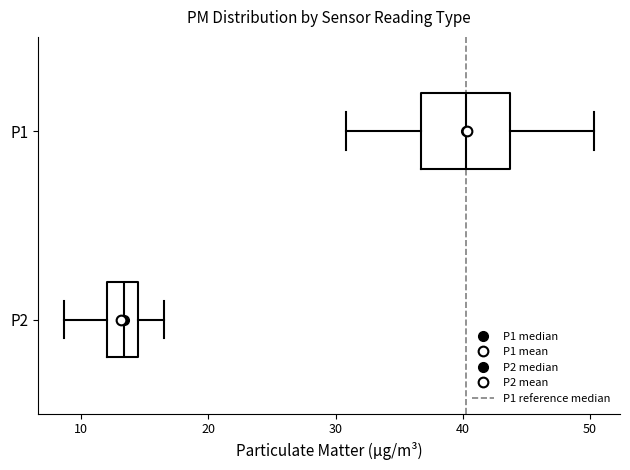

Reading bottom to top, transcribe this box plot: for each box, give where its median line is, the range the box spans, and where its two whiskers end, as read against the x-axis. The values are not printed on the chart, so give them approximately, as read against the axis.

P2: median 13, box 12 to 14, whiskers 9 to 16
P1: median 40, box 37 to 44, whiskers 31 to 50